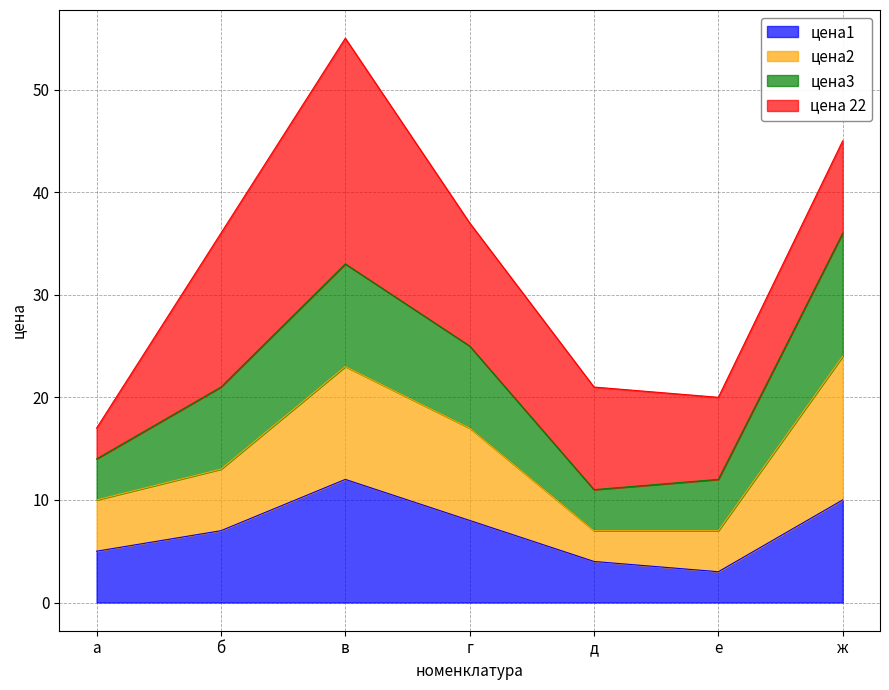

What is the difference between the second highest and minimum values in the цена1 series?

7